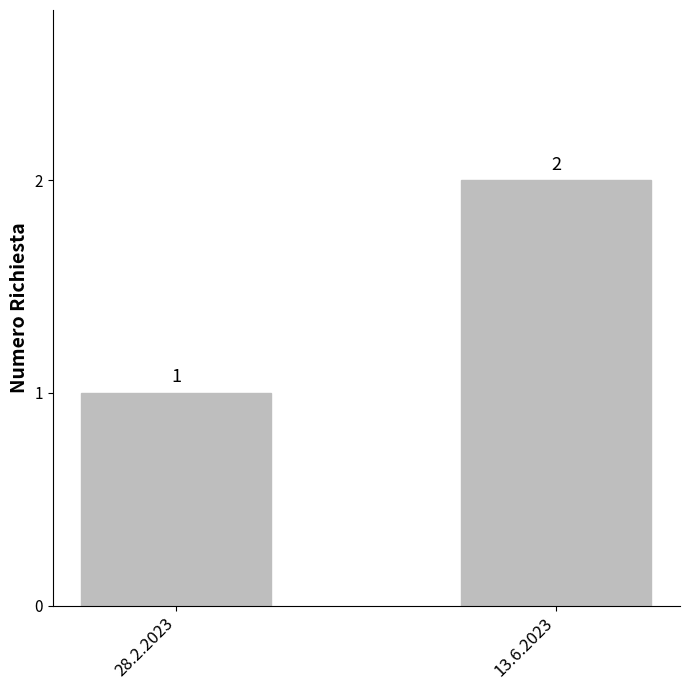

Between 13.6.2023 and 28.2.2023, which is larger?

13.6.2023